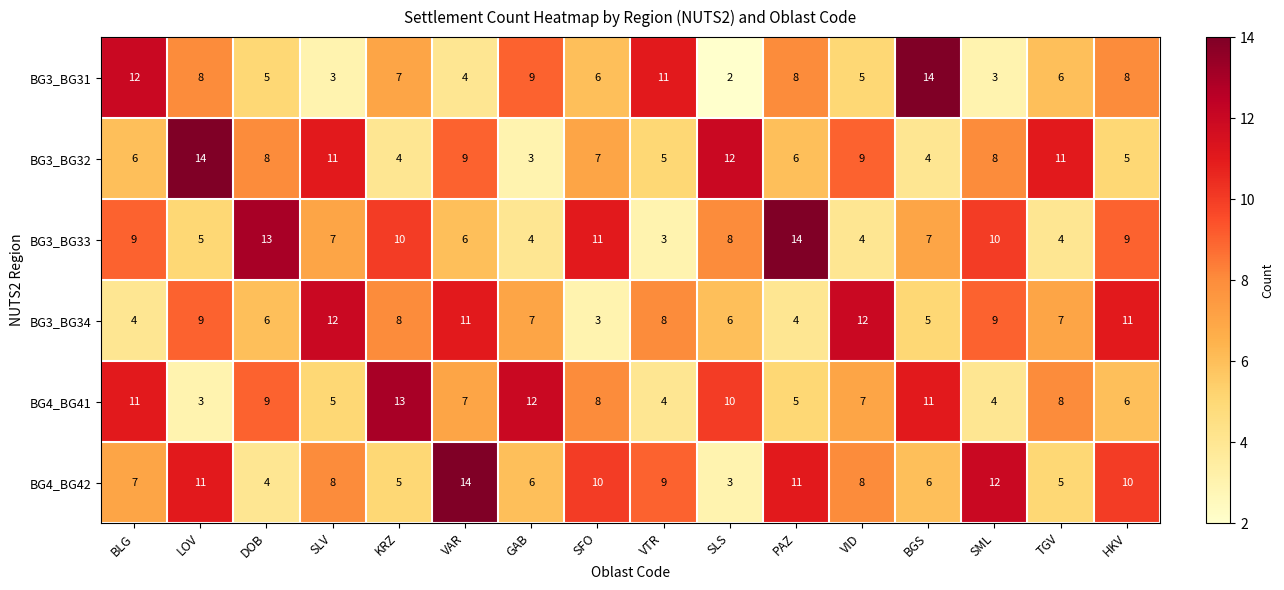

What is the difference between the BG3_BG34 values at VID and GAB?

5